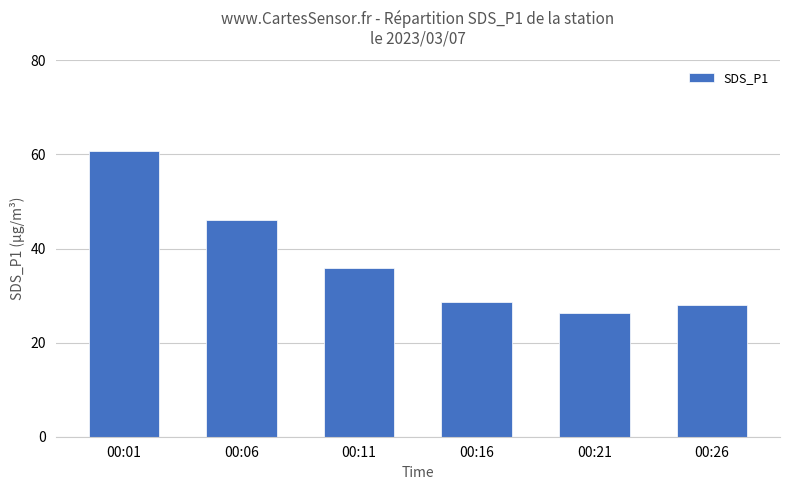

What is the minimum value shown in the chart?

26.2